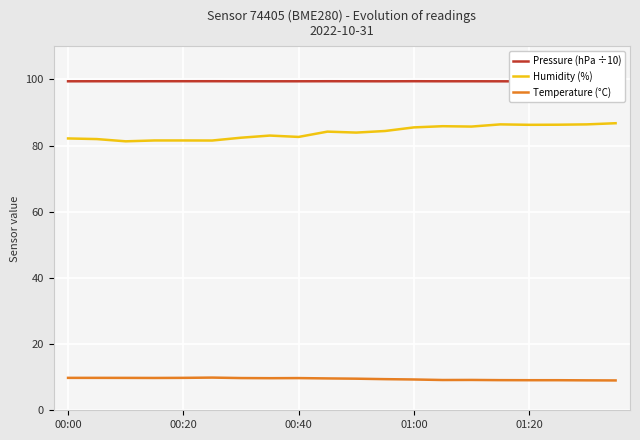

How many lines are shown in the chart?

3